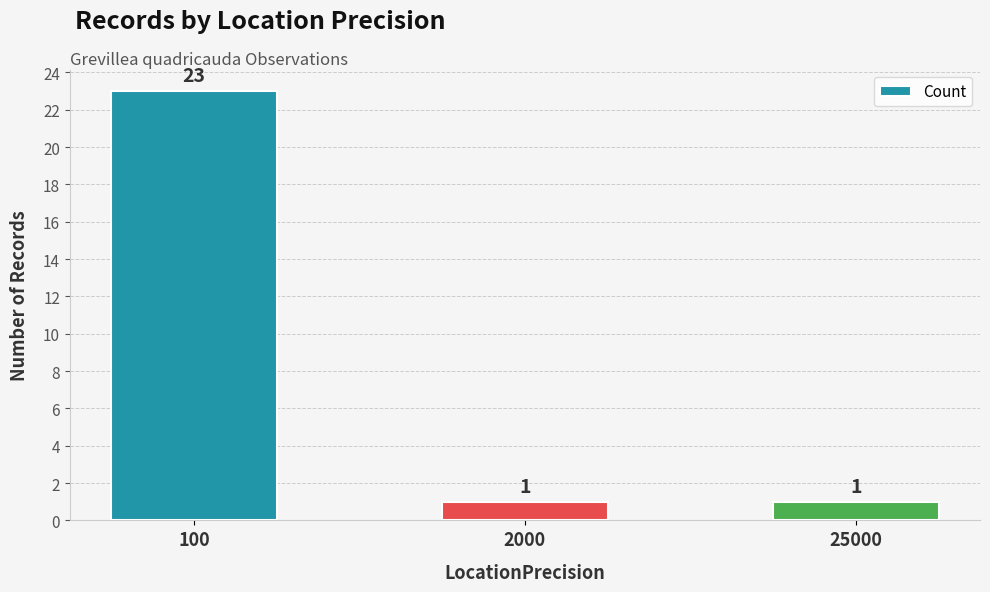

The chart shows a value of 30 at 100. True or false?

False